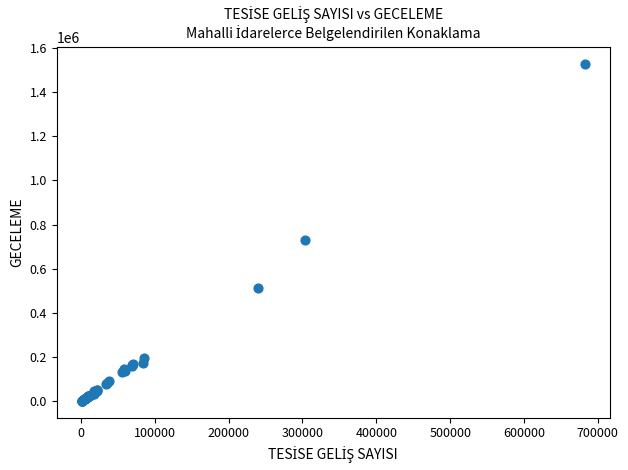

What Y value in the scatter plot is closest to 765749?

729430